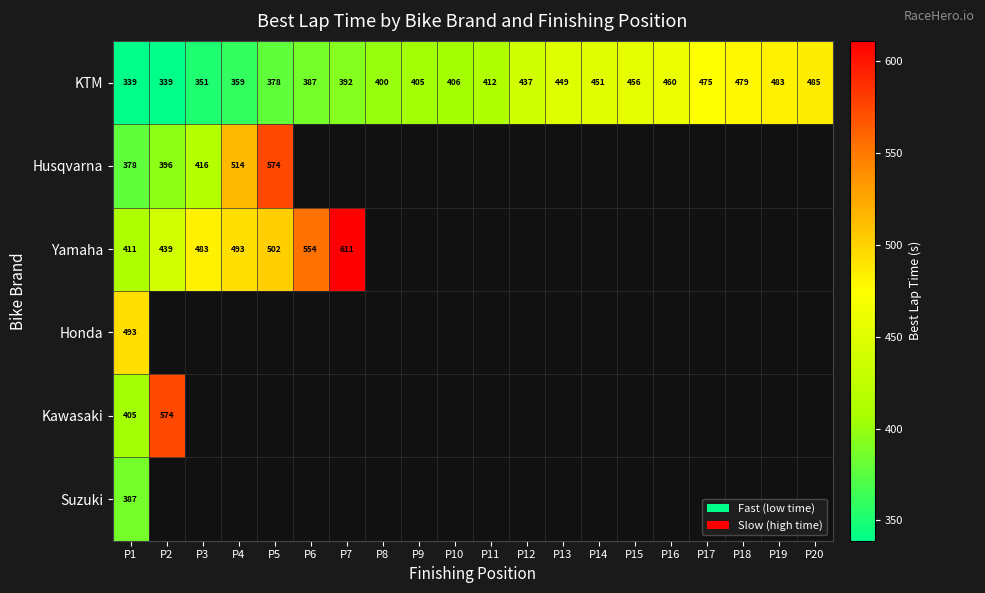

Which series has the largest range (max minus min)?

Yamaha